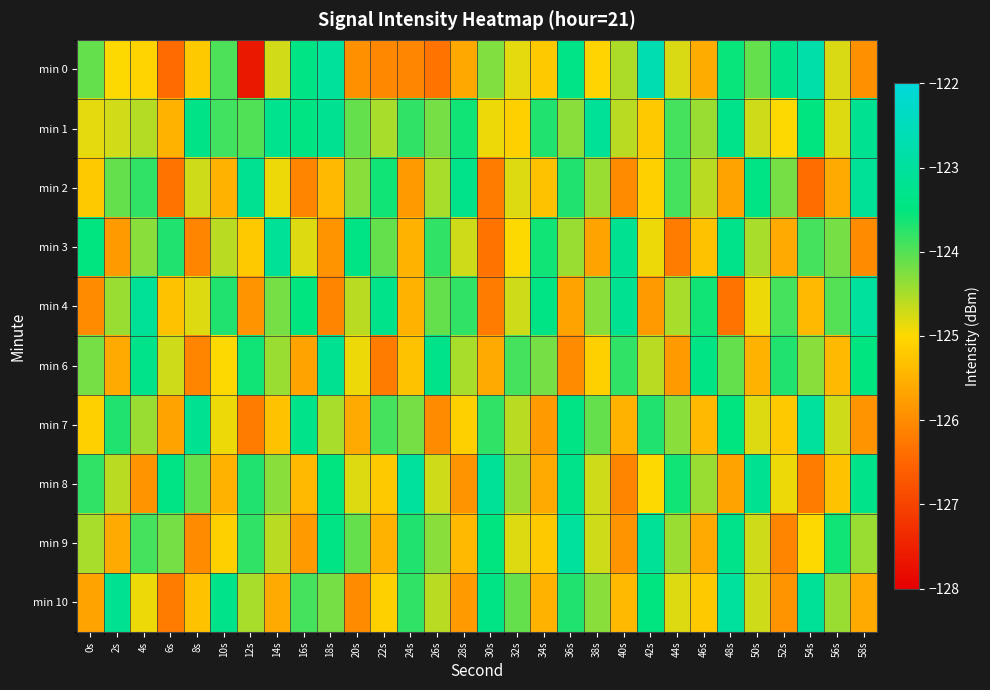

Reading left to right, extract all data points from this chart.

min 0: 0s=-124.1	2s=-125.0	4s=-125.1	6s=-126.4	8s=-125.2	10s=-124.0	12s=-127.6	14s=-124.7	16s=-123.4	18s=-123.1	20s=-125.9	22s=-126.0	24s=-126.1	26s=-126.3	28s=-125.6	30s=-124.3	32s=-124.9	34s=-125.2	36s=-123.4	38s=-125.1	40s=-124.5	42s=-122.7	44s=-124.8	46s=-125.6	48s=-123.6	50s=-124.1	52s=-123.3	54s=-122.8	56s=-124.8	58s=-125.9
min 1: 0s=-124.9	2s=-124.7	4s=-124.6	6s=-125.5	8s=-123.4	10s=-123.9	12s=-124.0	14s=-123.3	16s=-123.4	18s=-123.2	20s=-124.1	22s=-124.5	24s=-123.8	26s=-124.2	28s=-123.6	30s=-124.9	32s=-125.1	34s=-123.7	36s=-124.3	38s=-123.1	40s=-124.6	42s=-125.2	44s=-123.9	46s=-124.4	48s=-123.3	50s=-124.7	52s=-125.0	54s=-123.5	56s=-124.8	58s=-123.2
min 2: 0s=-125.2	2s=-124.1	4s=-123.8	6s=-126.3	8s=-124.7	10s=-125.5	12s=-123.2	14s=-124.9	16s=-126.1	18s=-125.4	20s=-124.3	22s=-123.6	24s=-125.8	26s=-124.5	28s=-123.3	30s=-126.2	32s=-124.8	34s=-125.3	36s=-123.7	38s=-124.4	40s=-126.0	42s=-125.1	44s=-123.9	46s=-124.6	48s=-125.7	50s=-123.4	52s=-124.2	54s=-126.4	56s=-125.6	58s=-123.1
min 3: 0s=-123.5	2s=-125.8	4s=-124.3	6s=-123.7	8s=-126.1	10s=-124.6	12s=-125.2	14s=-123.1	16s=-124.8	18s=-125.9	20s=-123.4	22s=-124.1	24s=-125.5	26s=-123.8	28s=-124.7	30s=-126.3	32s=-125.0	34s=-123.6	36s=-124.4	38s=-125.7	40s=-123.2	42s=-124.9	44s=-126.2	46s=-125.3	48s=-123.3	50s=-124.5	52s=-125.6	54s=-123.9	56s=-124.2	58s=-126.0
min 4: 0s=-126.0	2s=-124.4	4s=-123.1	6s=-125.3	8s=-124.8	10s=-123.7	12s=-125.9	14s=-124.2	16s=-123.5	18s=-126.1	20s=-124.6	22s=-123.3	24s=-125.5	26s=-124.1	28s=-123.8	30s=-126.2	32s=-124.7	34s=-123.4	36s=-125.7	38s=-124.3	40s=-123.2	42s=-125.8	44s=-124.5	46s=-123.6	48s=-126.3	50s=-124.9	52s=-123.9	54s=-125.4	56s=-124.0	58s=-123.0
min 6: 0s=-124.2	2s=-125.6	4s=-123.3	6s=-124.7	8s=-126.1	10s=-125.0	12s=-123.6	14s=-124.4	16s=-125.7	18s=-123.2	20s=-124.9	22s=-126.2	24s=-125.3	26s=-123.3	28s=-124.5	30s=-125.6	32s=-123.9	34s=-124.2	36s=-126.0	38s=-125.1	40s=-123.8	42s=-124.6	44s=-125.8	46s=-123.4	48s=-124.1	50s=-125.5	52s=-123.7	54s=-124.3	56s=-125.4	58s=-123.5
min 7: 0s=-125.1	2s=-123.7	4s=-124.4	6s=-125.7	8s=-123.2	10s=-124.9	12s=-126.2	14s=-125.3	16s=-123.3	18s=-124.5	20s=-125.6	22s=-123.9	24s=-124.2	26s=-126.0	28s=-125.1	30s=-123.8	32s=-124.6	34s=-125.8	36s=-123.4	38s=-124.1	40s=-125.5	42s=-123.7	44s=-124.3	46s=-125.4	48s=-123.5	50s=-124.8	52s=-125.2	54s=-123.0	56s=-124.7	58s=-125.9
min 8: 0s=-123.8	2s=-124.6	4s=-125.9	6s=-123.4	8s=-124.1	10s=-125.5	12s=-123.7	14s=-124.3	16s=-125.4	18s=-123.5	20s=-124.8	22s=-125.2	24s=-123.0	26s=-124.7	28s=-125.9	30s=-123.1	32s=-124.4	34s=-125.6	36s=-123.3	38s=-124.7	40s=-126.1	42s=-125.0	44s=-123.6	46s=-124.4	48s=-125.7	50s=-123.2	52s=-124.9	54s=-126.2	56s=-125.3	58s=-123.3
min 9: 0s=-124.5	2s=-125.6	4s=-123.9	6s=-124.2	8s=-126.0	10s=-125.1	12s=-123.8	14s=-124.6	16s=-125.8	18s=-123.4	20s=-124.1	22s=-125.5	24s=-123.7	26s=-124.3	28s=-125.4	30s=-123.5	32s=-124.8	34s=-125.2	36s=-123.0	38s=-124.7	40s=-125.9	42s=-123.1	44s=-124.4	46s=-125.6	48s=-123.3	50s=-124.7	52s=-126.1	54s=-125.0	56s=-123.6	58s=-124.4
min 10: 0s=-125.7	2s=-123.2	4s=-124.9	6s=-126.2	8s=-125.3	10s=-123.3	12s=-124.5	14s=-125.6	16s=-123.9	18s=-124.2	20s=-126.0	22s=-125.1	24s=-123.8	26s=-124.6	28s=-125.8	30s=-123.4	32s=-124.1	34s=-125.5	36s=-123.7	38s=-124.3	40s=-125.4	42s=-123.5	44s=-124.8	46s=-125.2	48s=-123.0	50s=-124.7	52s=-125.9	54s=-123.1	56s=-124.4	58s=-125.6